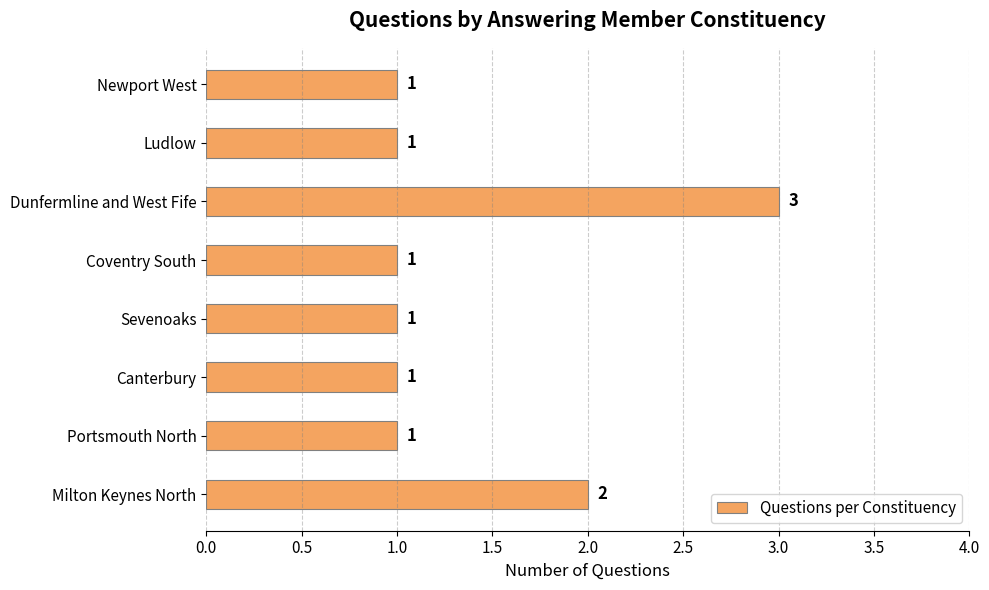

Reading bottom to top, list all the values displayed in this chart.

2	1	1	1	1	3	1	1